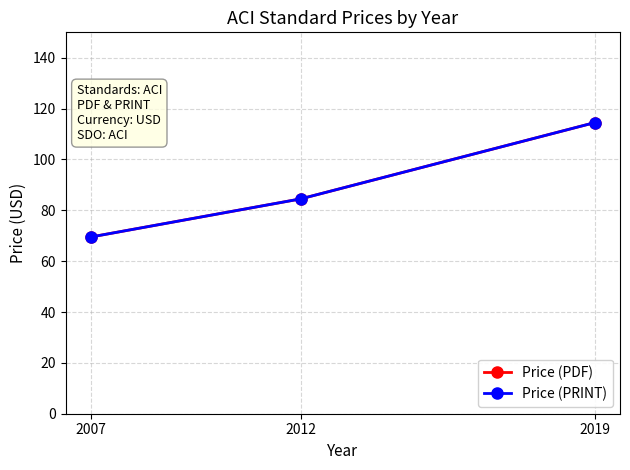

What is the total value across all series at 2007?

139.0